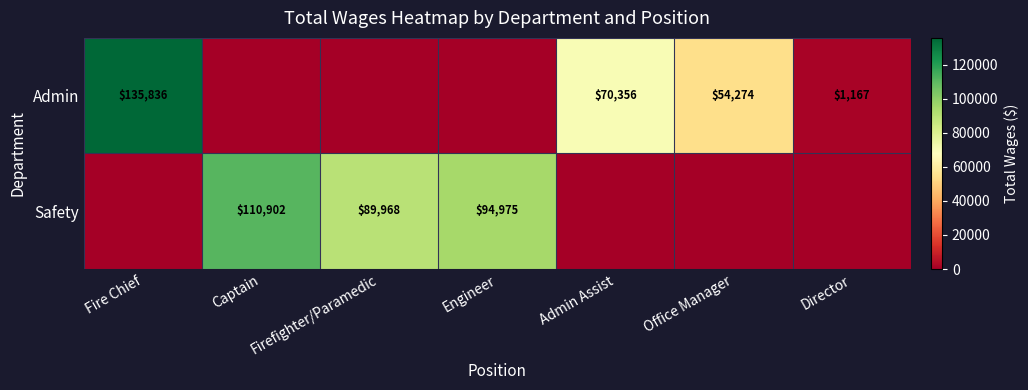

True or false: Admin has a value of 70356 at Admin Assist.

True